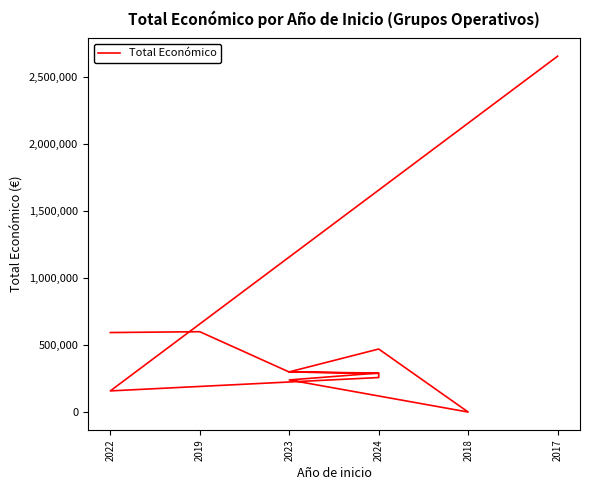

What is the value of the 4th point from the left?

291637